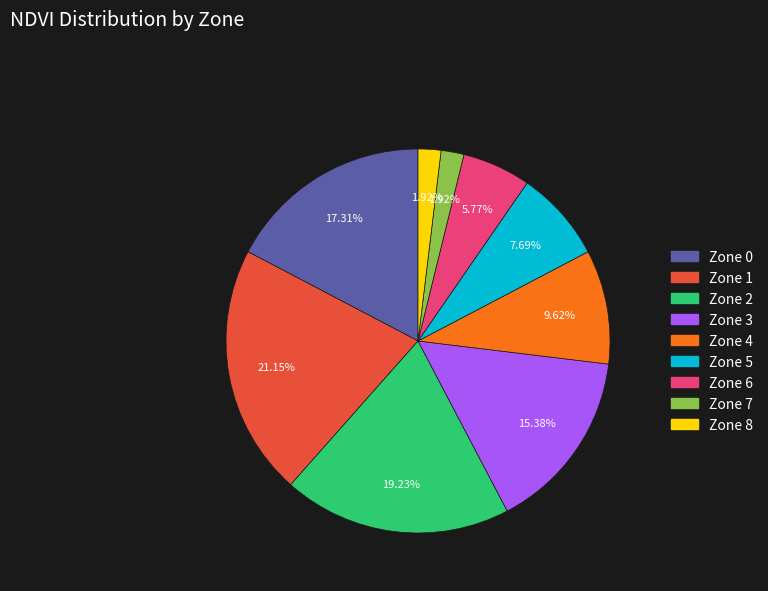

Count the number of slices in the pie.

9